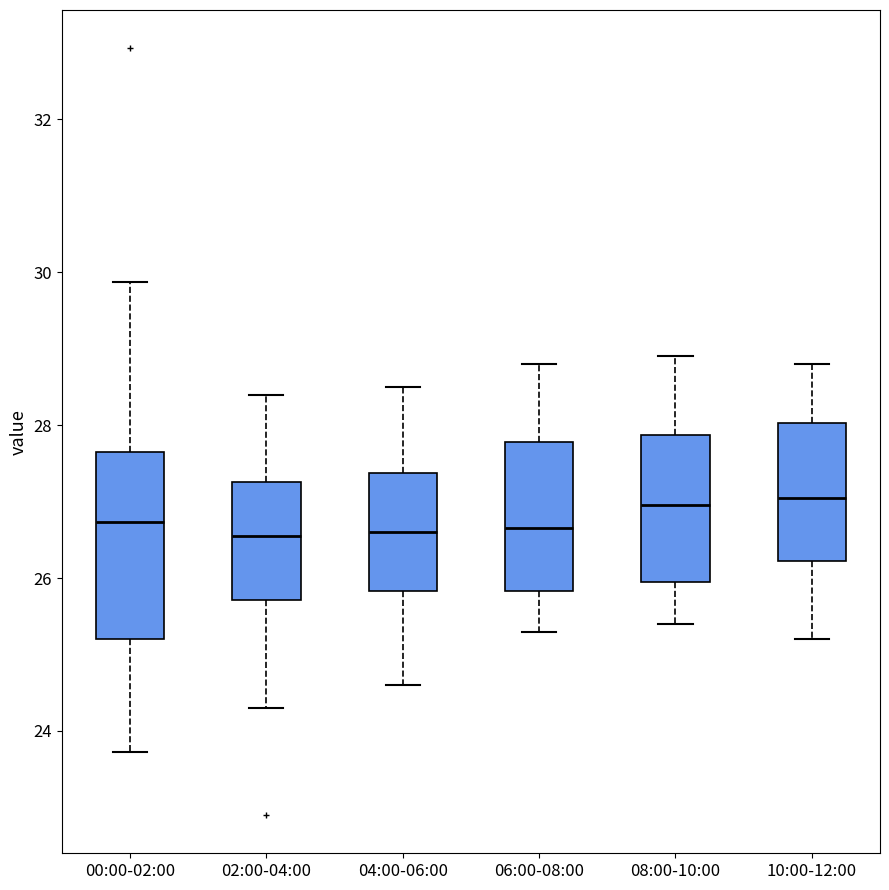

Reading left to right, read every box against the y-axis: the position of its median line, the range the box covers, and the ends of its whiskers. The values are not printed on the chart, so give them approximately, as read against the axis.

00:00-02:00: median 26.8, box 25.2 to 27.6, whiskers 23.8 to 29.8
02:00-04:00: median 26.6, box 25.8 to 27.2, whiskers 24.4 to 28.4
04:00-06:00: median 26.6, box 25.8 to 27.4, whiskers 24.6 to 28.6
06:00-08:00: median 26.6, box 25.8 to 27.8, whiskers 25.4 to 28.8
08:00-10:00: median 27.0, box 26.0 to 27.8, whiskers 25.4 to 29.0
10:00-12:00: median 27.0, box 26.2 to 28.0, whiskers 25.2 to 28.8